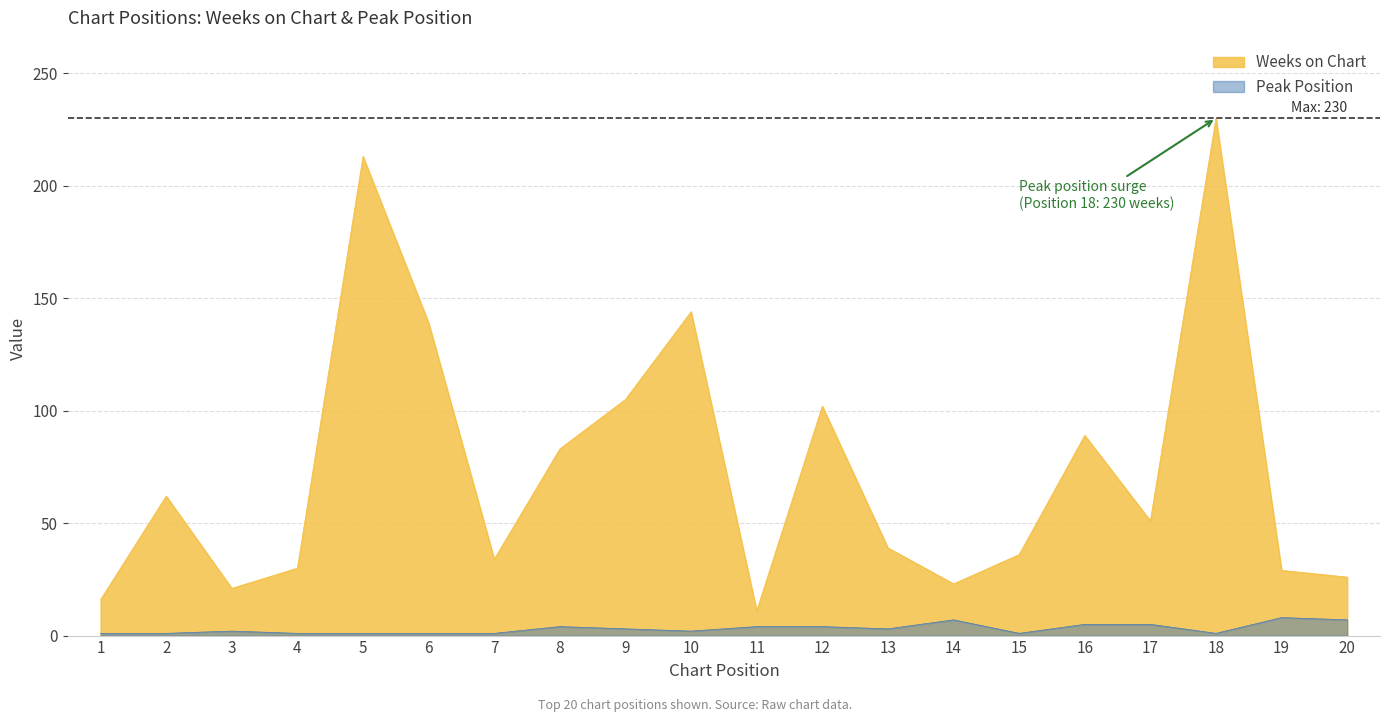

Which label corresponds to the largest value in the chart?

18